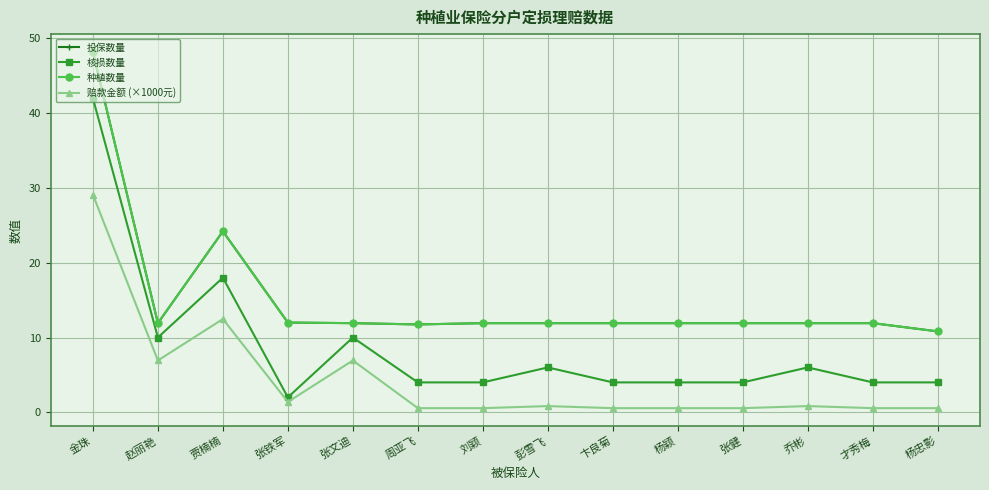

Is this an area chart (filled region under the line)?

No